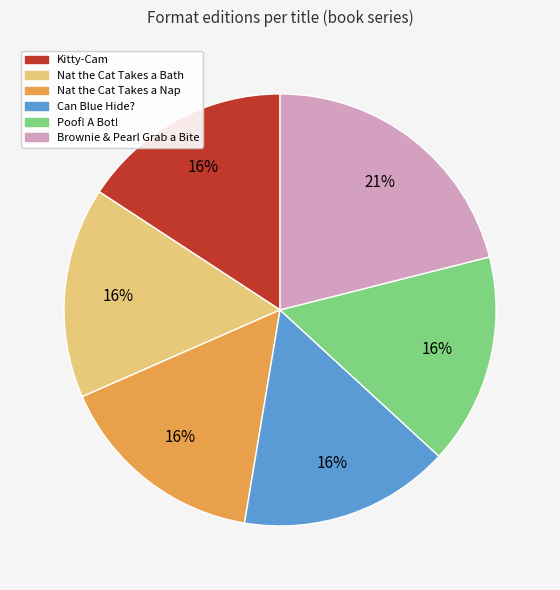

Which category has the biggest portion of the pie?

Brownie & Pearl Grab a Bite